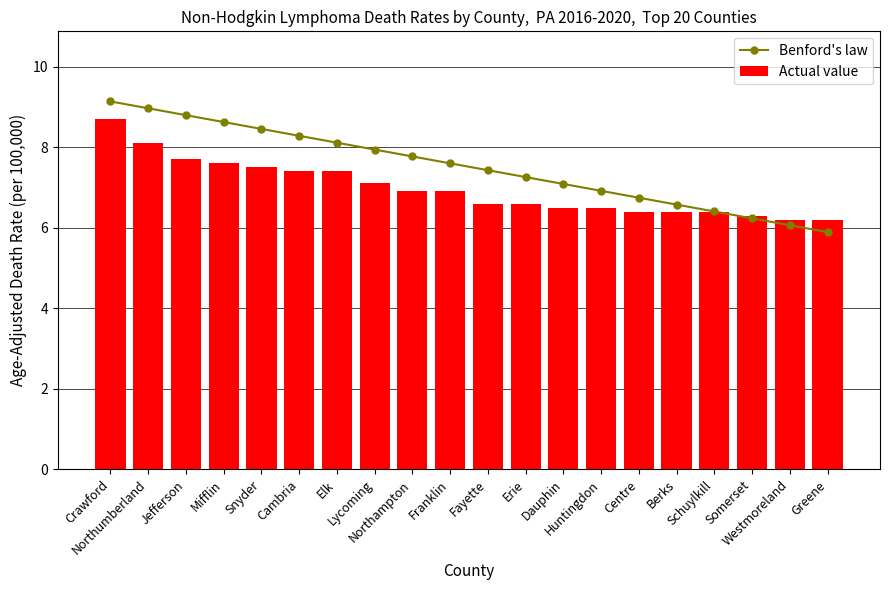

Reading left to right, what are all the values shown in this chart?

Benford's law: 9.1	9.0	8.8	8.6	8.5	8.3	8.1	7.9	7.8	7.6	7.4	7.3	7.1	6.9	6.7	6.6	6.4	6.2	6.1	5.9
Actual value: 8.7	8.1	7.7	7.6	7.5	7.4	7.4	7.1	6.9	6.9	6.6	6.6	6.5	6.5	6.4	6.4	6.4	6.3	6.2	6.2